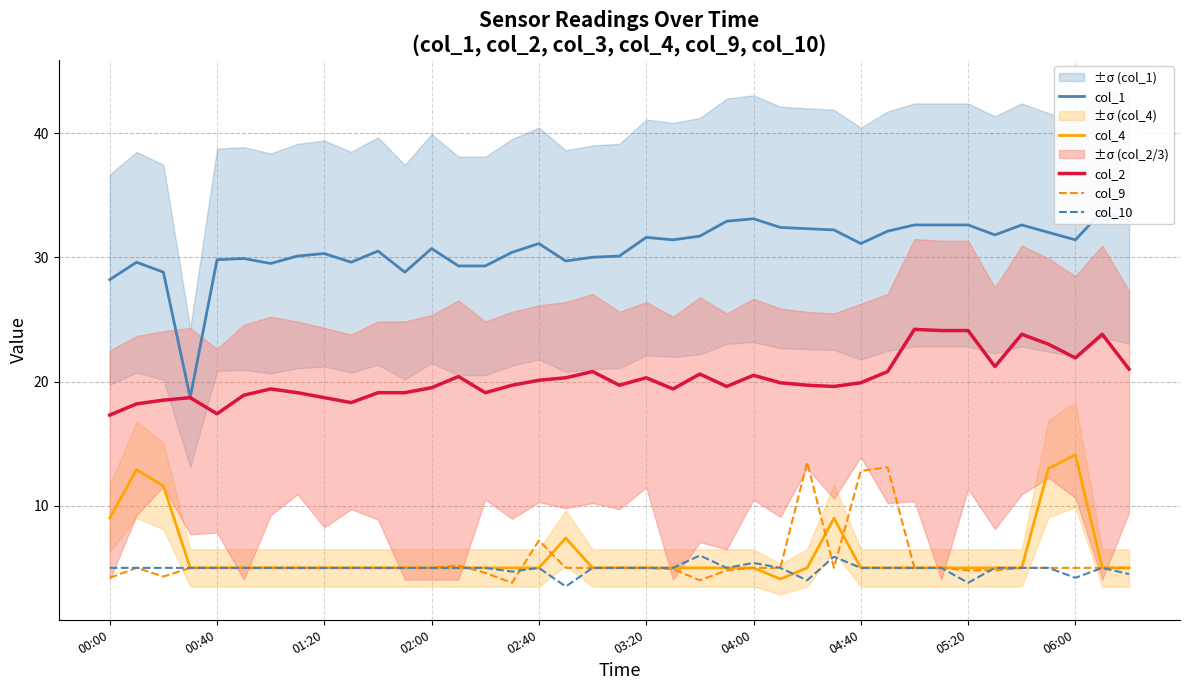

Reading left to right, list all the values displayed in this chart.

col_1: 28.2	29.6	28.8	18.7	29.8	29.9	29.5	30.1	30.3	29.6	30.5	28.8	30.7	29.3	29.3	30.4	31.1	29.7	30.0	30.1	31.6	31.4	31.7	32.9	33.1	32.4	32.3	32.2	31.1	32.1	32.6	32.6	32.6	31.8	32.6	32.0	31.4	33.7	32.9
col_4: 9.0	12.9	11.6	5.0	5.0	5.0	5.0	5.0	5.0	5.0	5.0	5.0	5.0	5.0	5.0	5.0	5.0	7.4	5.0	5.0	5.0	5.0	5.0	5.0	5.0	4.1	5.0	9.0	5.0	5.0	5.0	5.0	5.0	5.0	5.0	13.0	14.1	5.0	5.0
col_2: 17.3	18.2	18.5	18.7	17.4	18.9	19.4	19.1	18.7	18.3	19.1	19.1	19.5	20.4	19.1	19.7	20.1	20.3	20.8	19.7	20.3	19.4	20.6	19.6	20.5	19.9	19.7	19.6	19.9	20.8	24.2	24.1	24.1	21.2	23.8	23.0	21.9	23.8	21.0
col_9: 4.2	5.0	4.3	5.0	5.0	5.0	5.0	5.0	5.0	5.0	5.0	5.0	5.0	5.2	4.6	3.8	7.2	5.0	5.0	5.0	5.0	4.9	4.0	4.8	5.0	5.0	13.5	5.0	12.8	13.1	5.0	5.0	4.8	4.8	5.0	5.0	5.0	5.0	5.0
col_10: 5.0	5.0	5.0	5.0	5.0	5.0	5.0	5.0	5.0	5.0	5.0	5.0	5.0	5.0	5.0	4.7	5.0	3.5	5.0	5.0	5.0	5.0	6.0	5.0	5.4	5.0	4.0	5.9	5.0	5.0	5.0	5.0	3.8	5.0	5.0	5.0	4.2	5.0	4.5